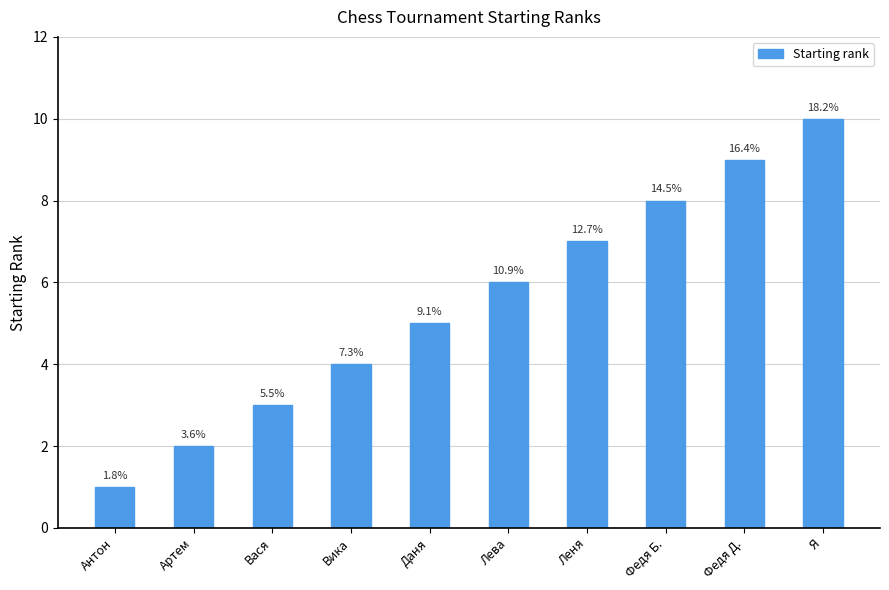

What is the label of the 3rd bar from the right?

Федя Б.